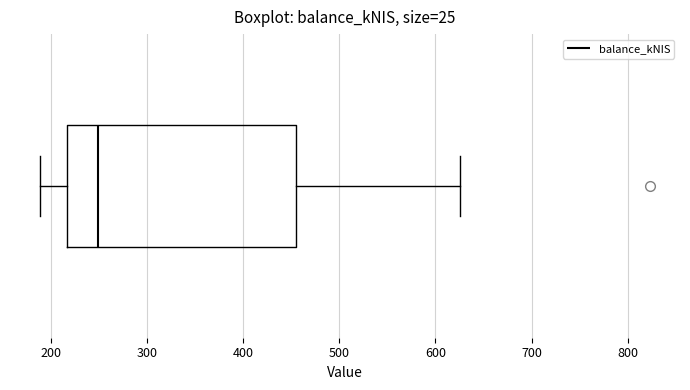

Transcribe this box plot: give where the median line is, the range the box spans, and where the two whiskers end, as read against the x-axis. The values are not printed on the chart, so give them approximately, as read against the axis.

median 250, box 220 to 450, whiskers 190 to 630